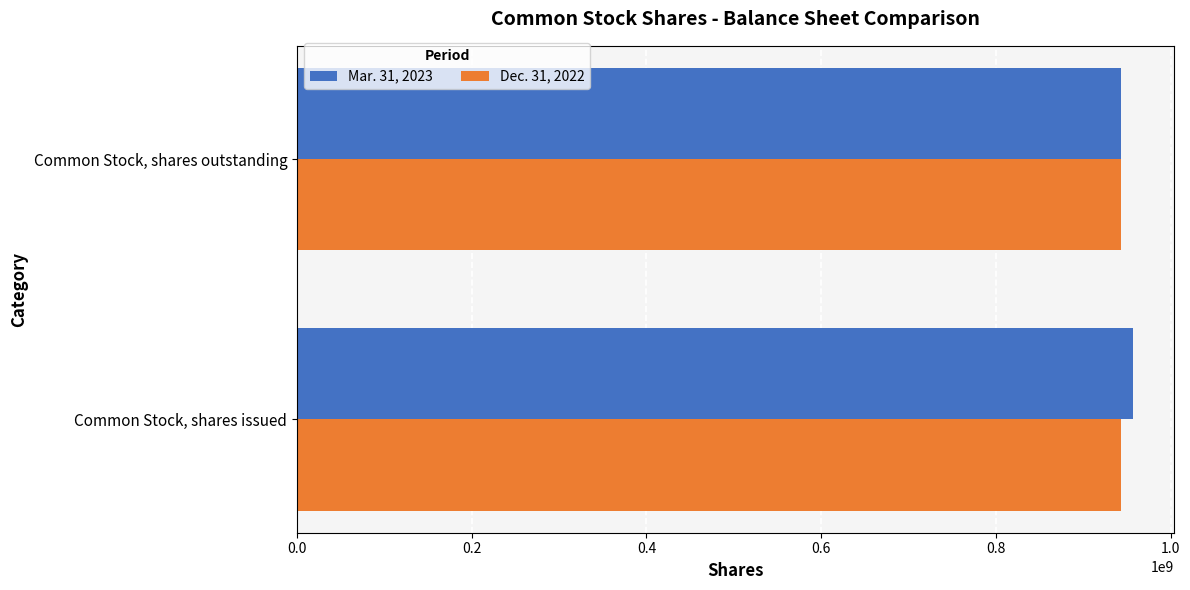

What is the total value across all series at Common Stock, shares issued?

1900182912